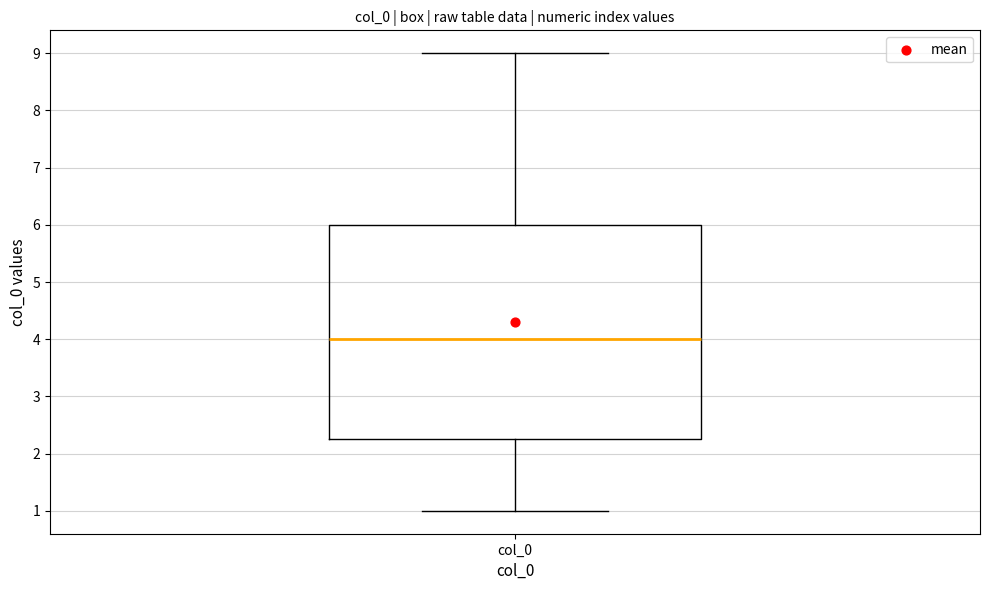

Read this box plot against the y-axis: the position of the median line, the range covered by the box, and the ends of both whiskers. The values are not printed on the chart, so give them approximately, as read against the axis.

median 4.0, box 2.3 to 6.0, whiskers 1.0 to 9.0